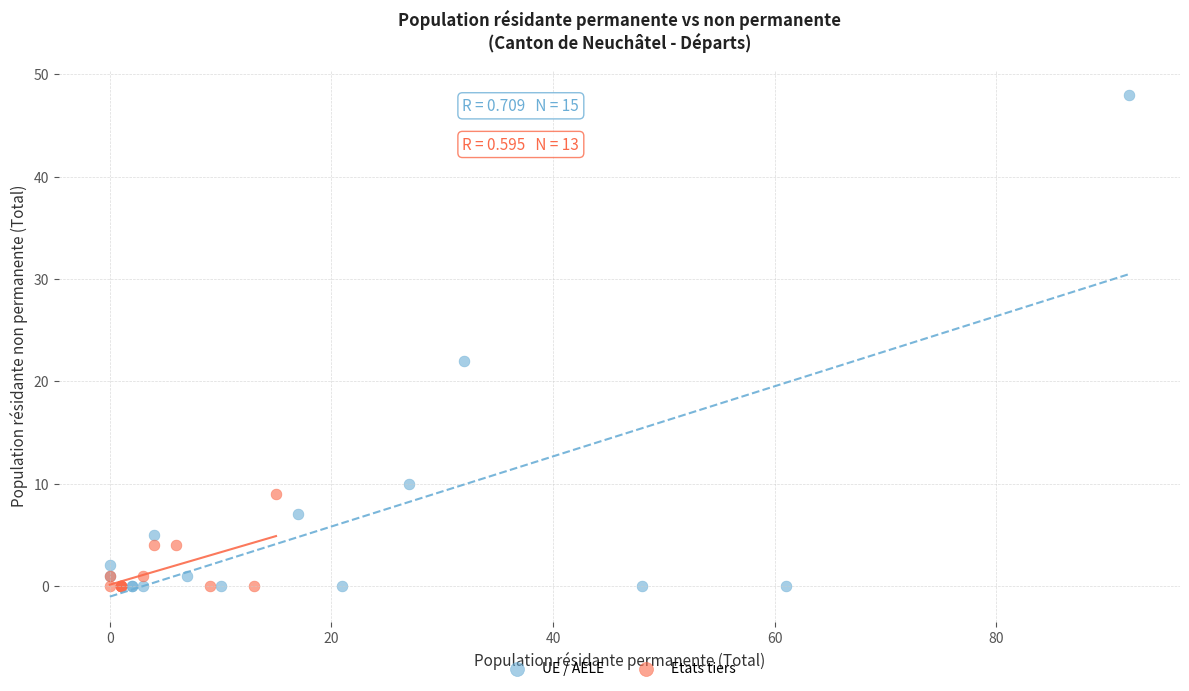

Which series contains the highest Y value?

UE / AELE